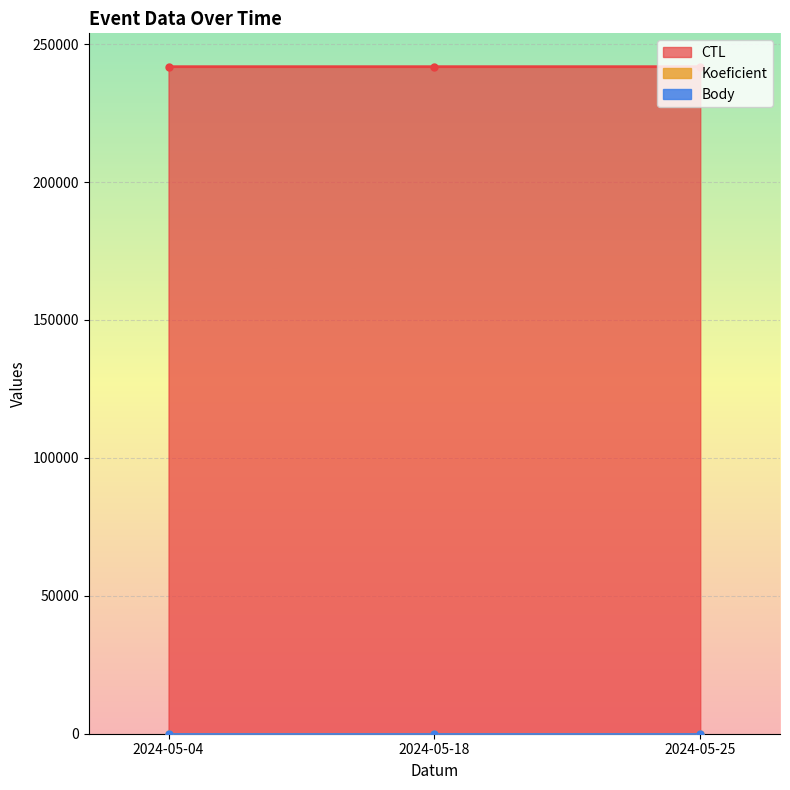

Between 2024-05-04 and 2024-05-25, which series saw the biggest shift?

CTL